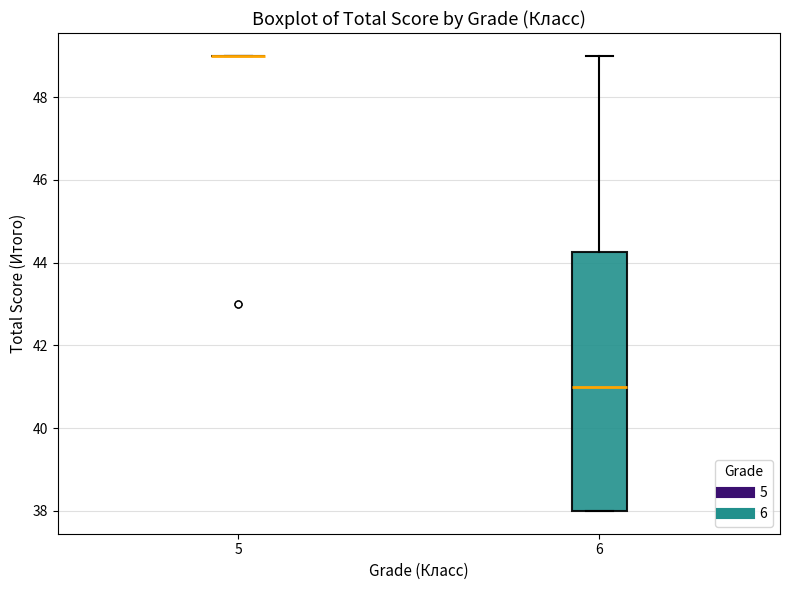

Where is the lower edge of the box at x = 6 on the y-axis? The values are not printed on the chart, so give them approximately, as read against the axis.

38.0